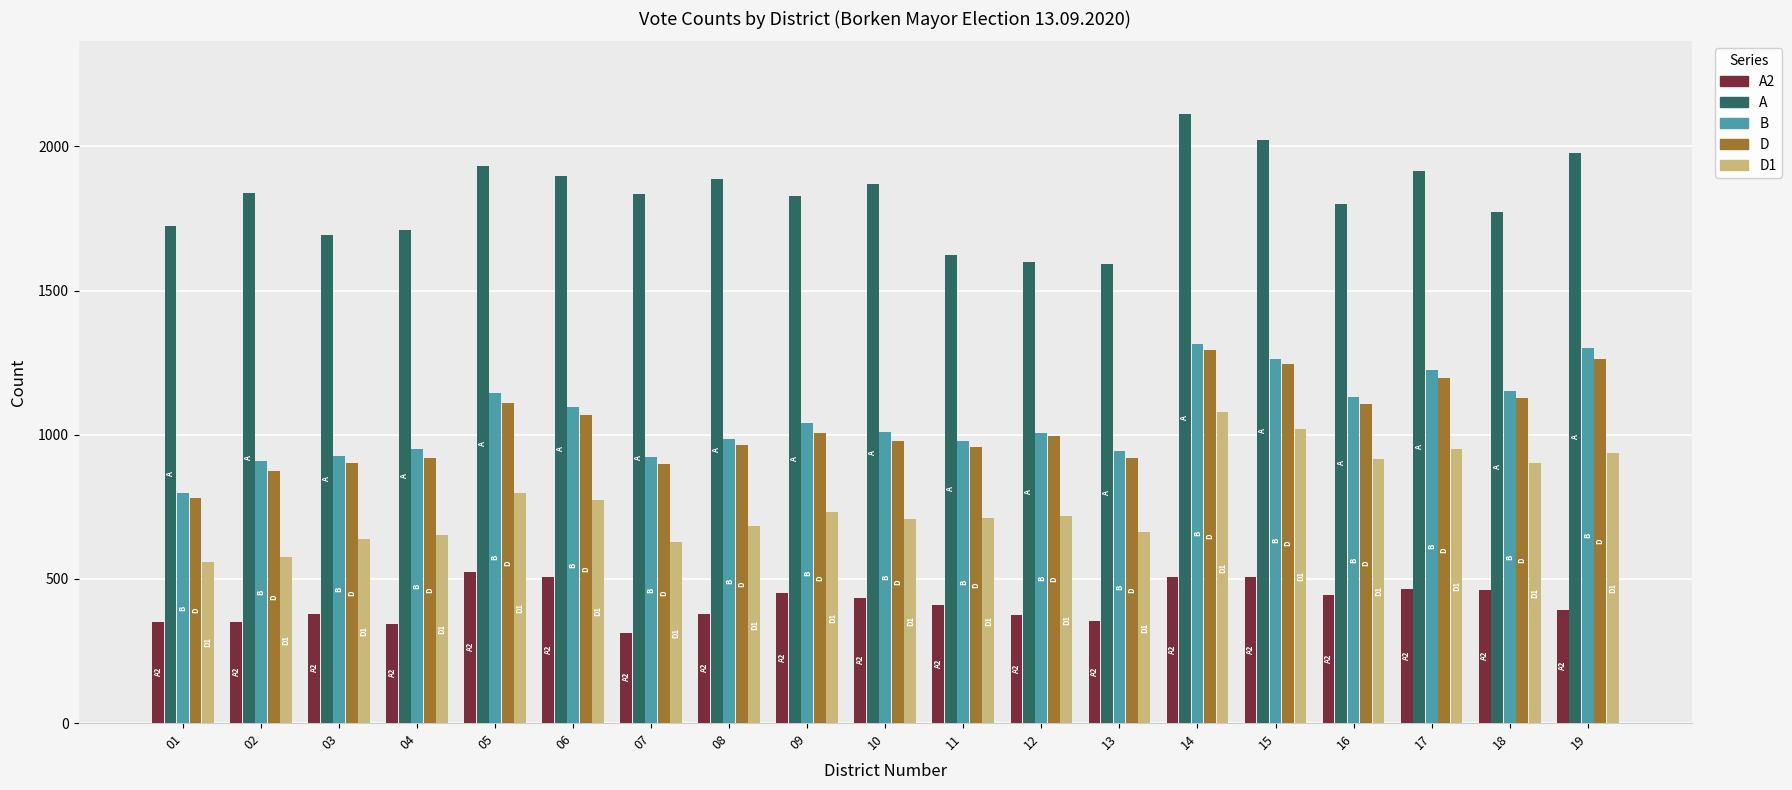

At which label does D1 reach its peak?

14